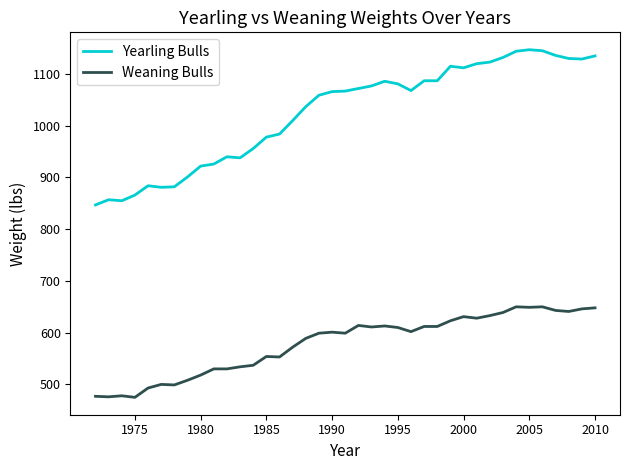

Which series has the largest total across all categories?

Yearling Bulls